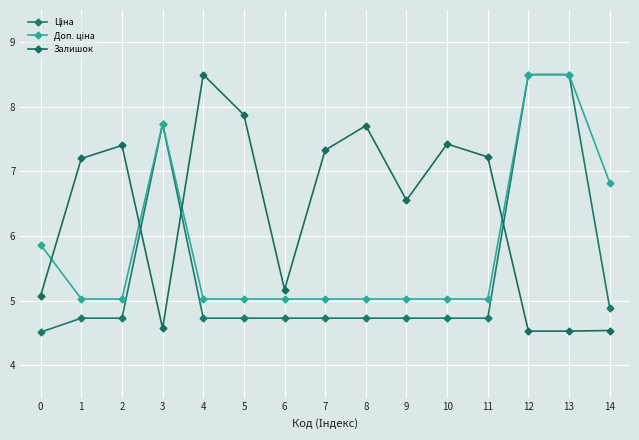

Which category has the highest value in the Залишок series?

4